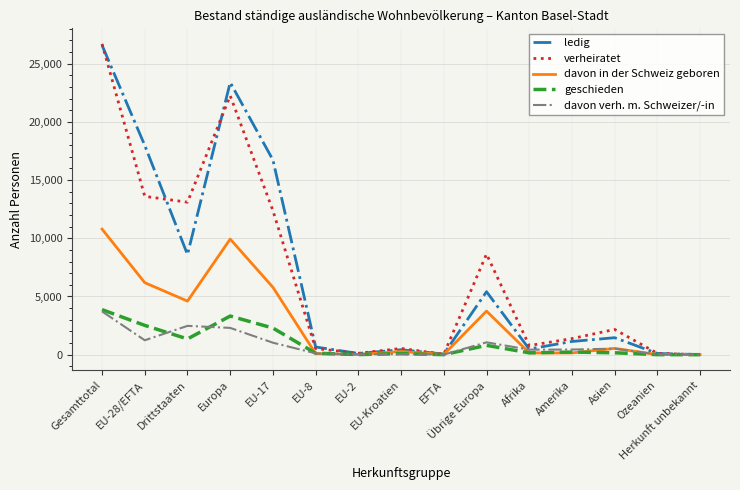

What value does the davon in der Schweiz geboren series have at EU-17, to the nearest 10?

5790